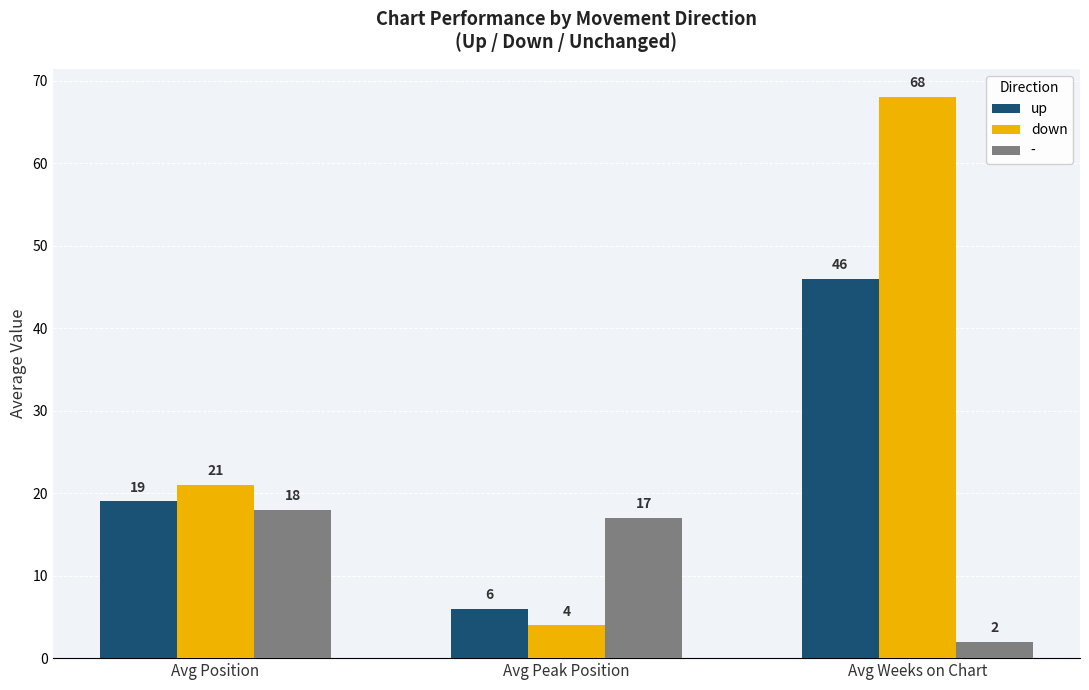

What is the difference between the second highest and minimum values in the up series?

13